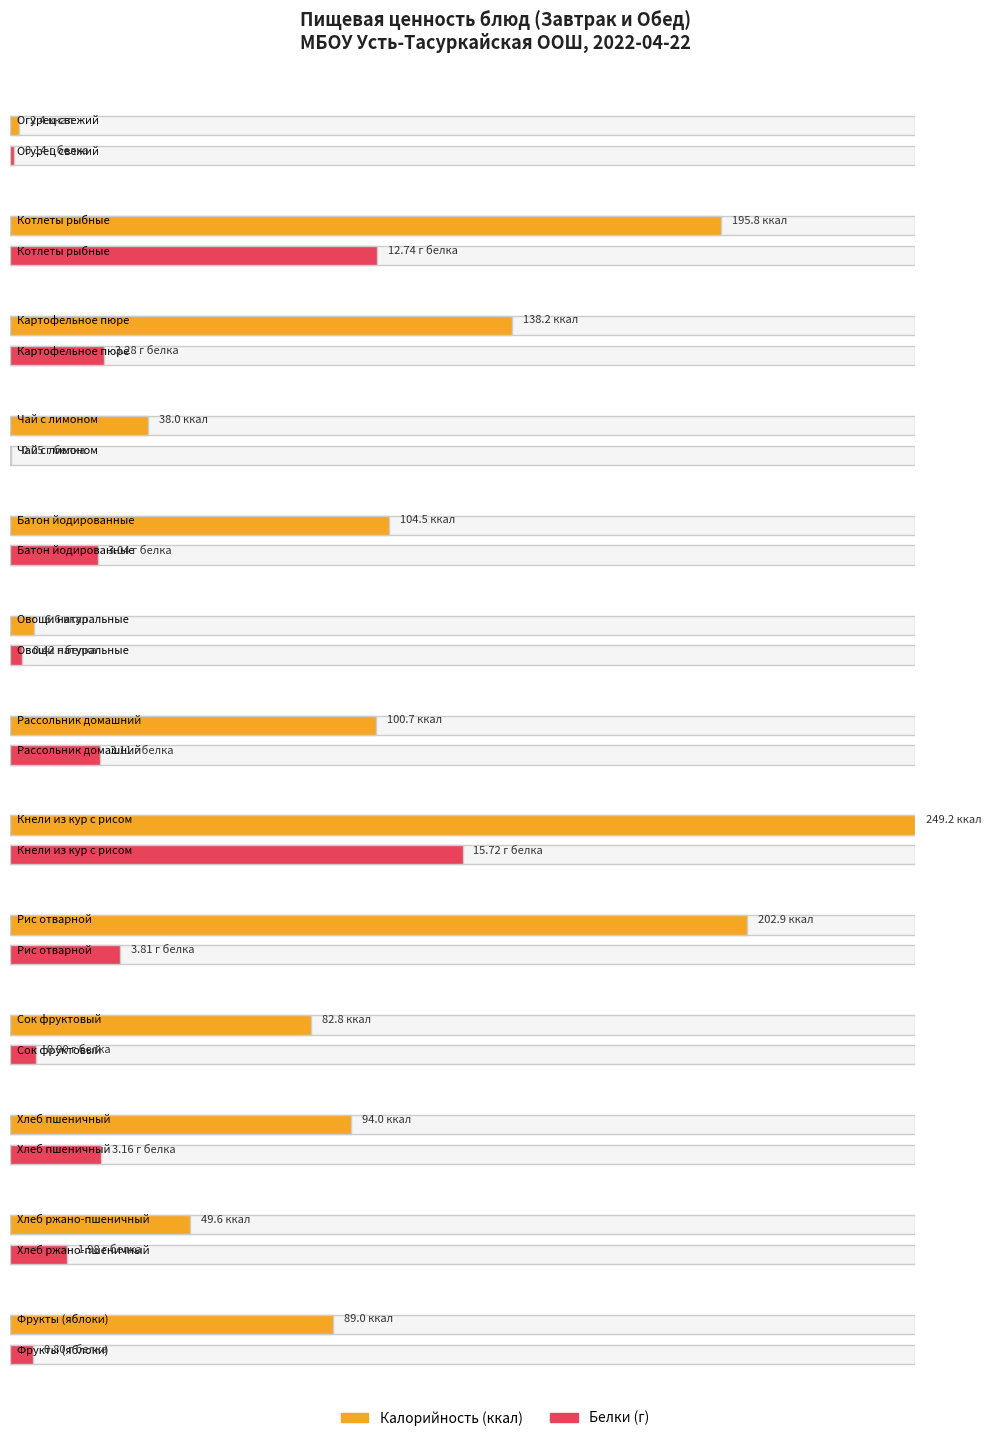

Count the number of data series in this chart.

2